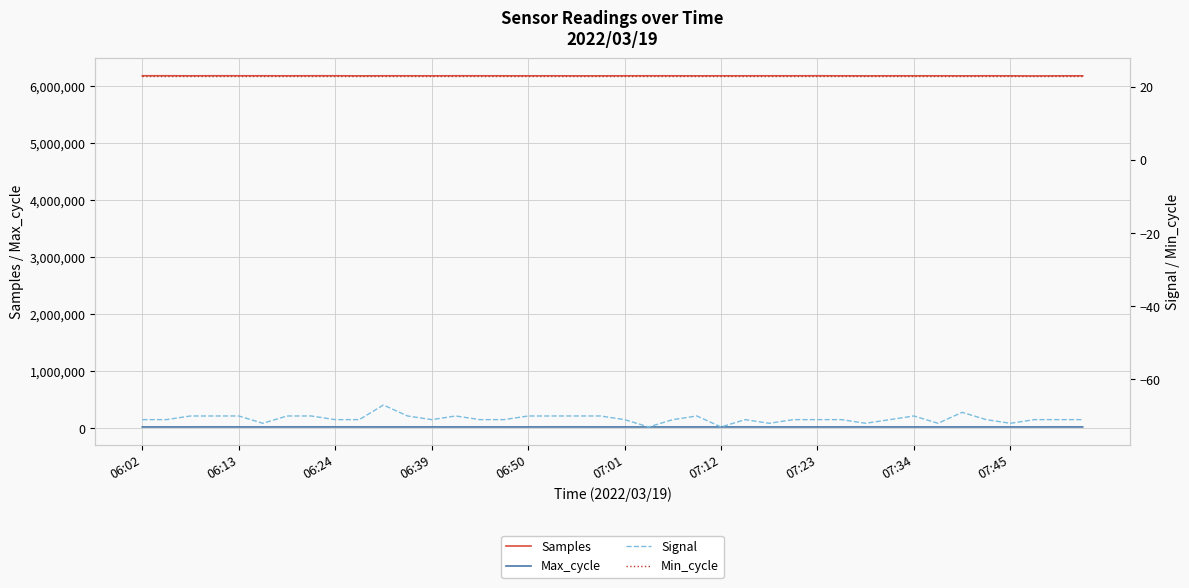

Is it true that Min_cycle equals 5 at 06:24?

False